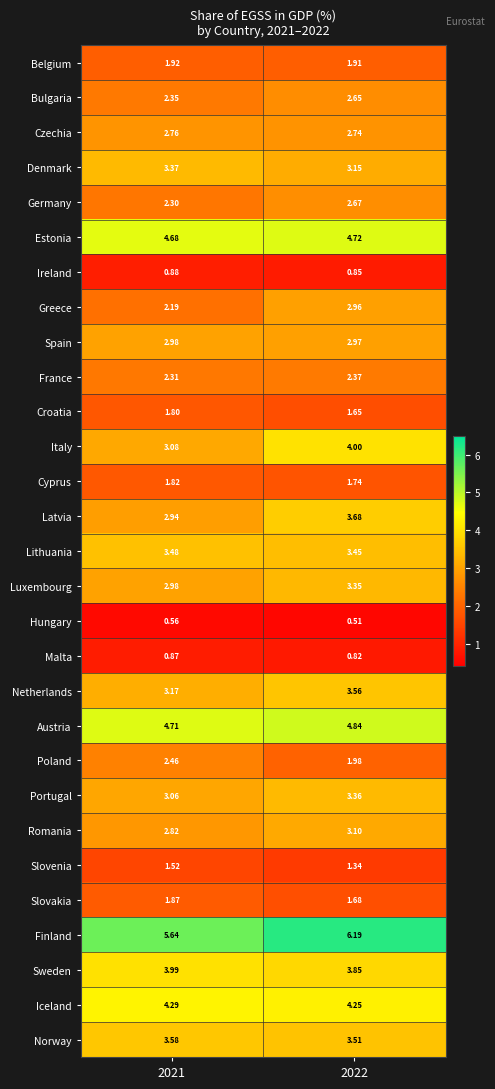

Between 2021 and 2022, which series saw the biggest shift?

Italy